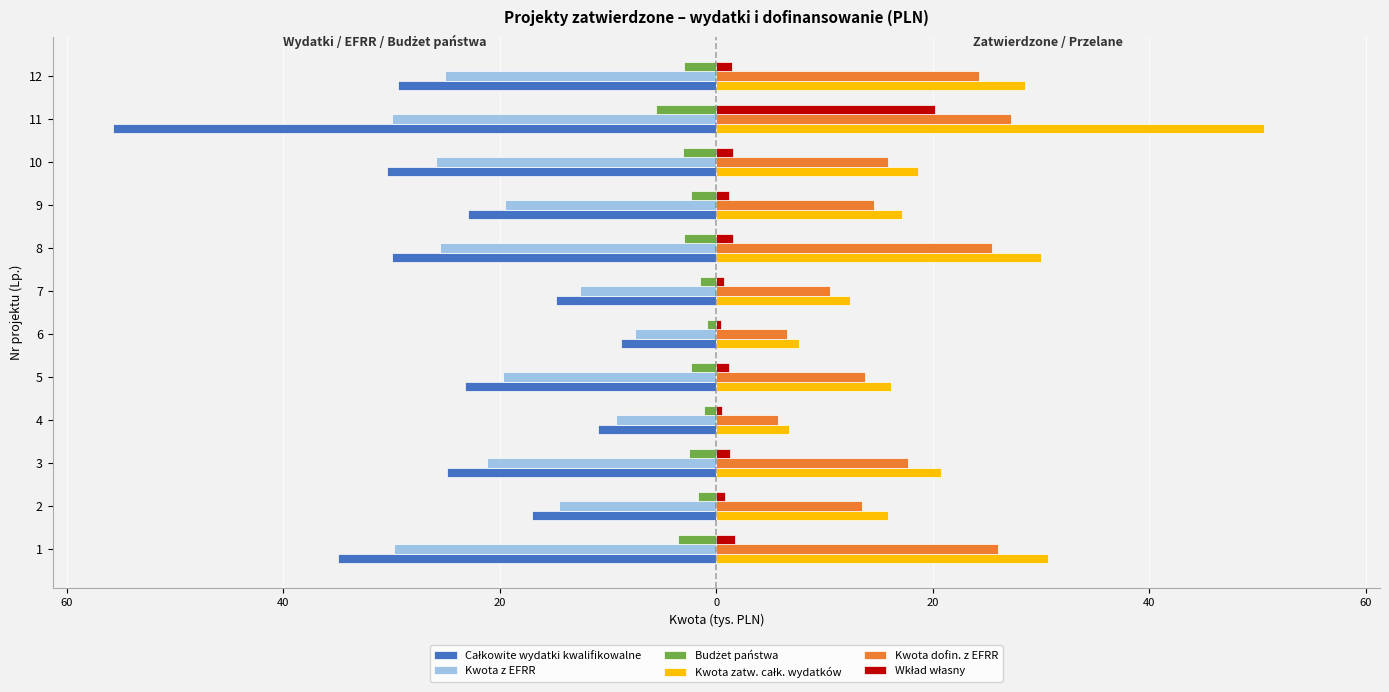

Does the chart contain stacked bars?

No